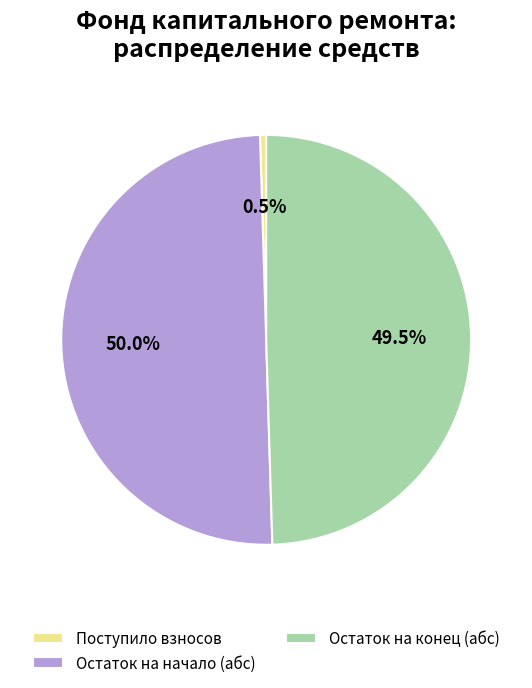

Approximately how many times larger is the value at Остаток на начало (абс) compared to Остаток на конец (абс)?

1.0